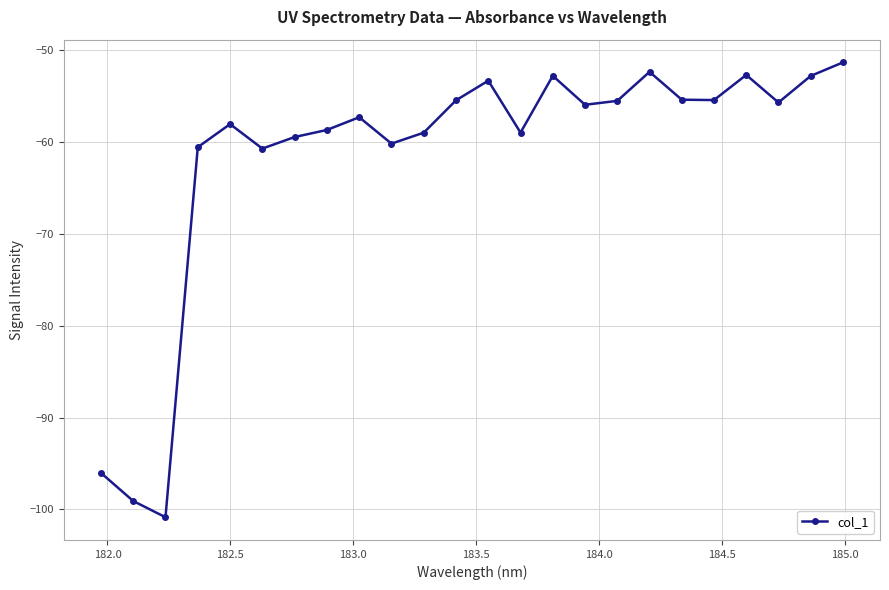

True or false: there are more than 1 points higher than both neighbors.

True